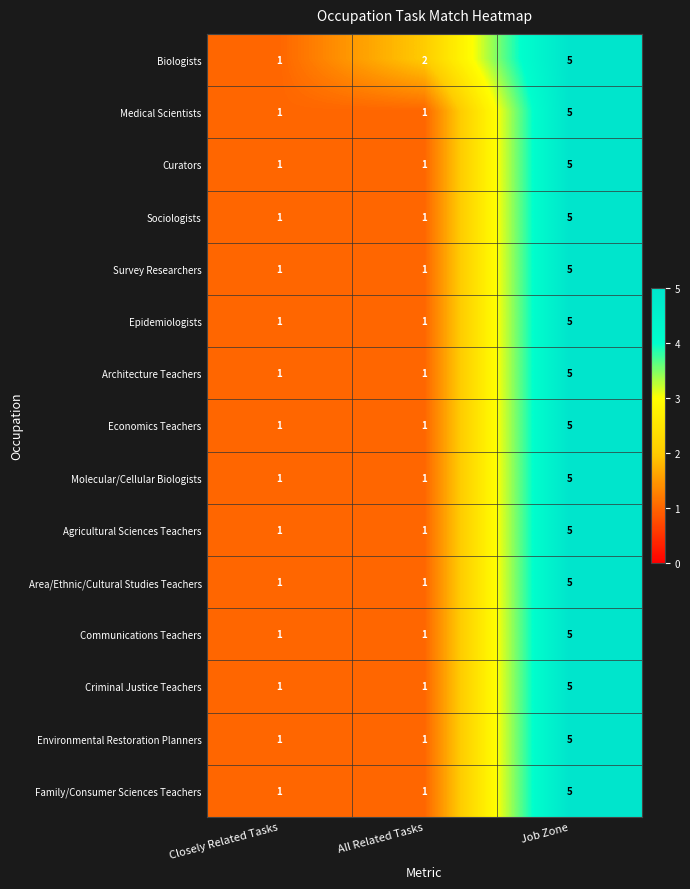

Count the number of categories in the chart.

3